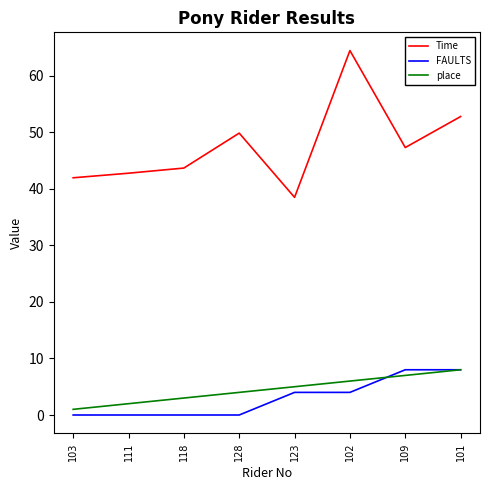

Does the chart display data point markers on the line(s)?

No